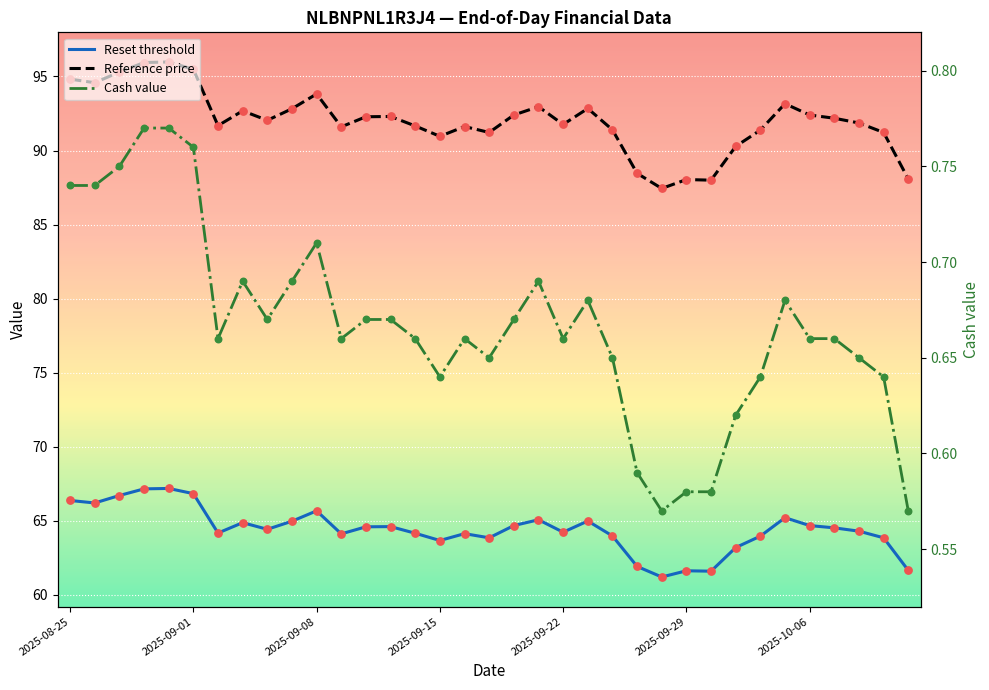

Which series has the largest total across all categories?

Reference price